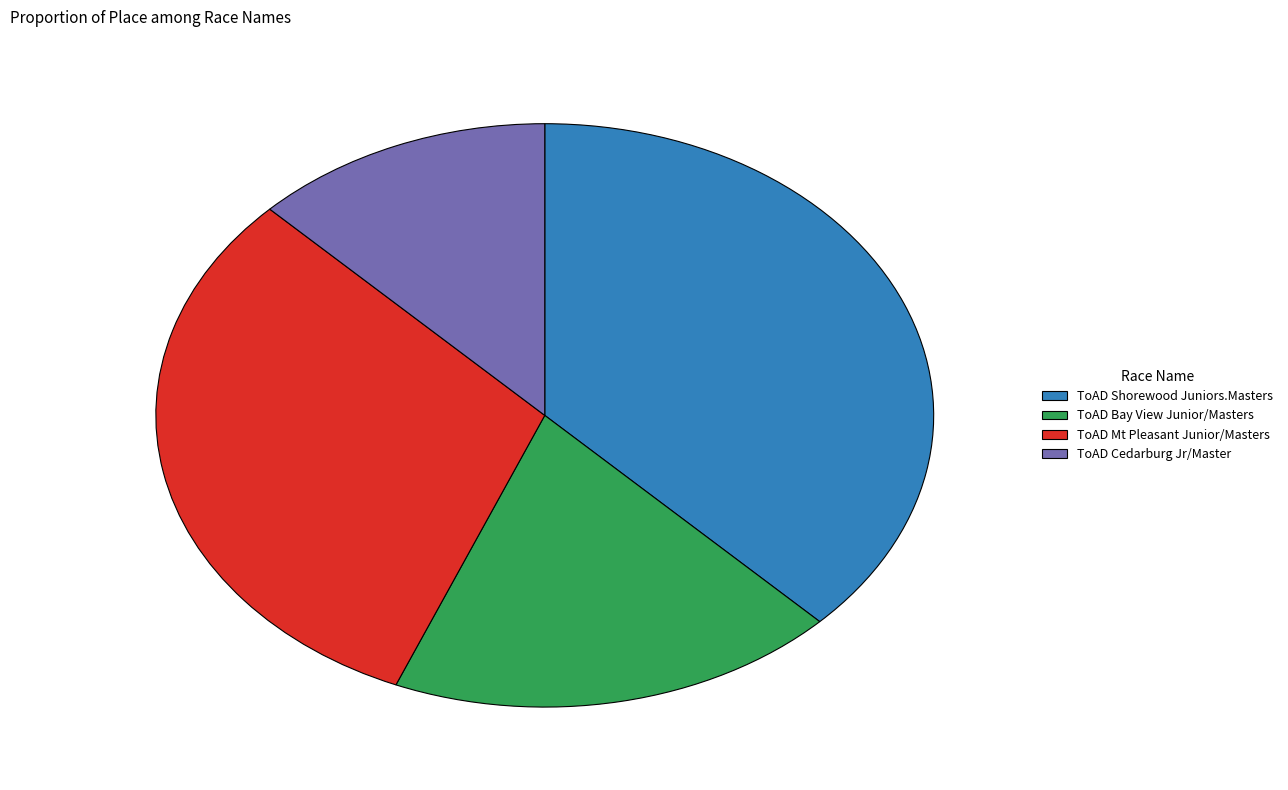

Count the number of slices in the pie.

4